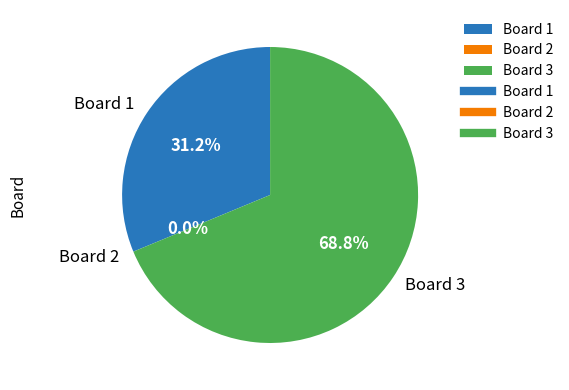

Which slice represents more than half of the pie?

Board 3